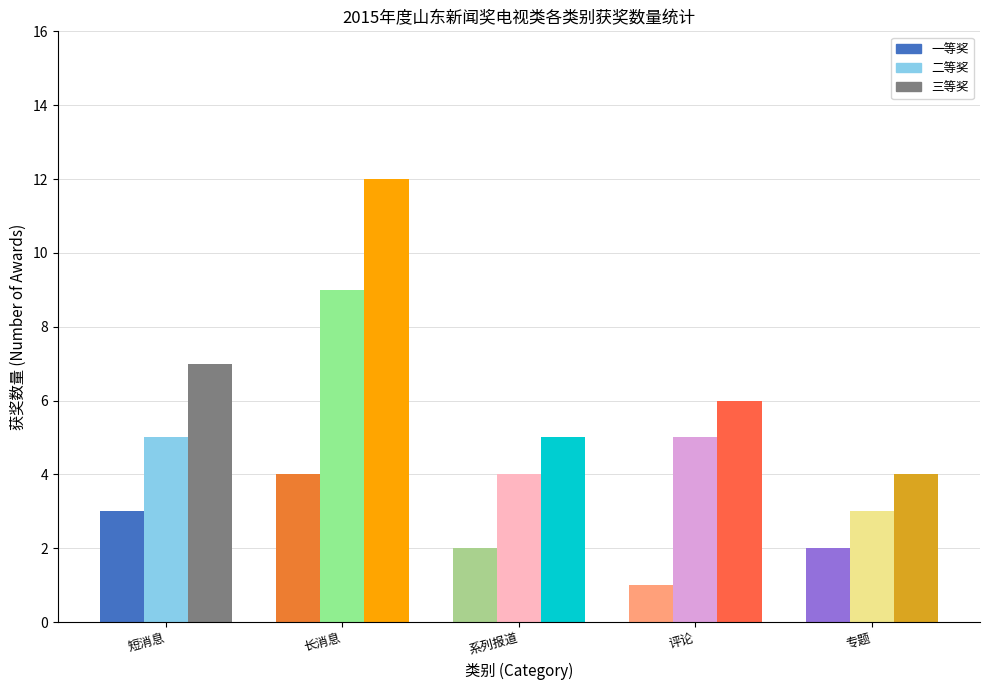

What is the average value of the 一等奖 series?

2